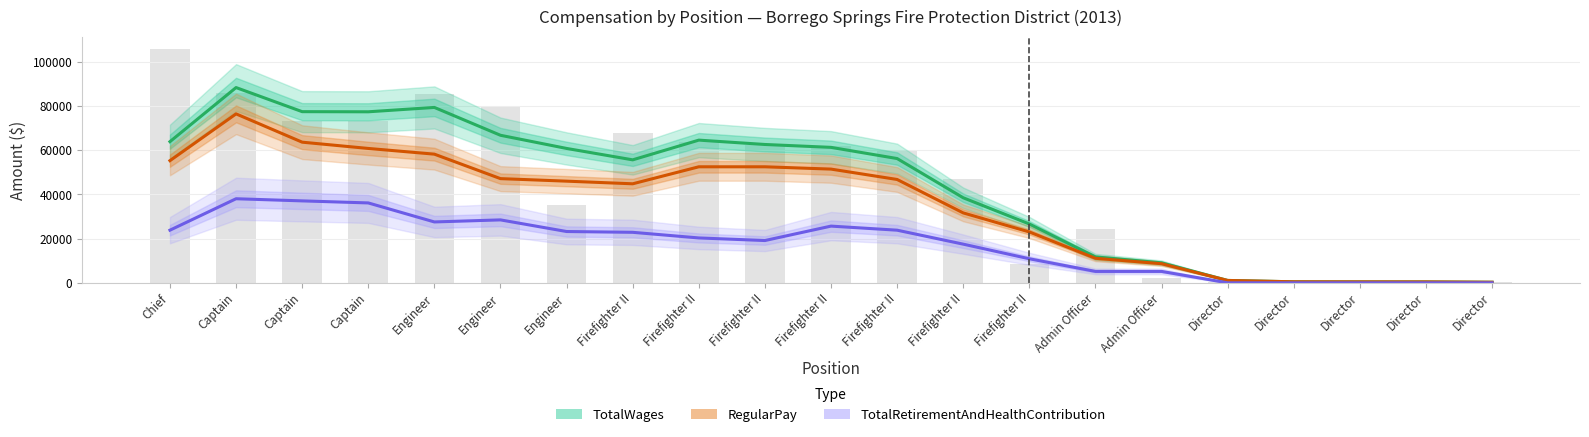

The value of RegularPay at Firefighter II is 21130.3. True or false?

False